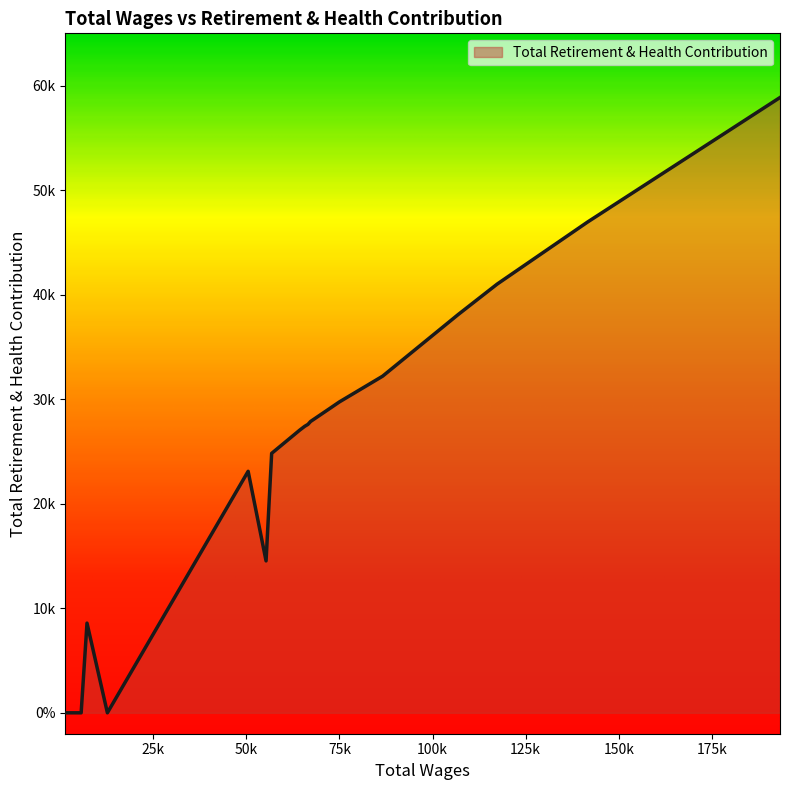

Does the chart have visible grid lines?

No